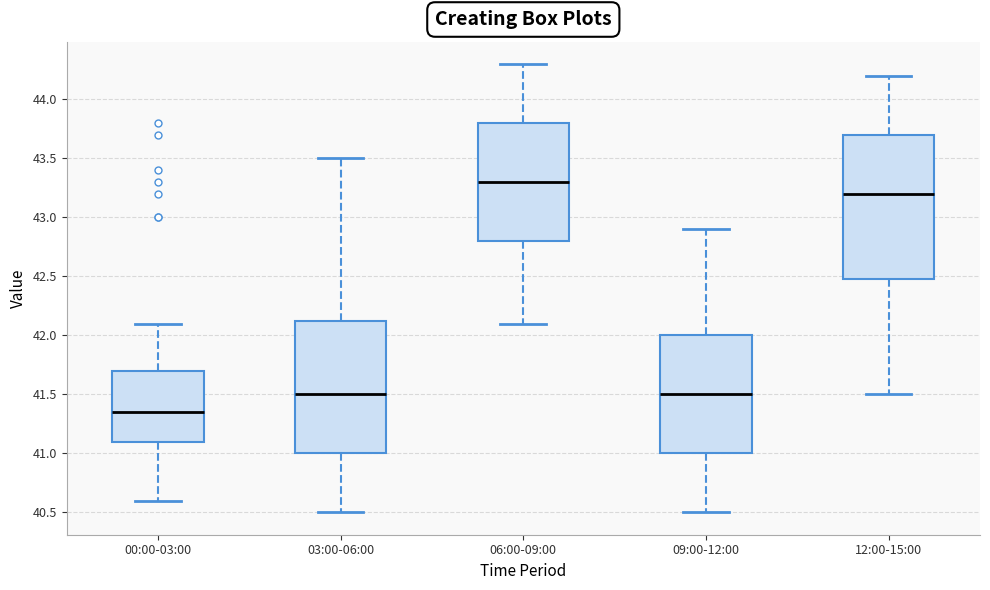

Comparing the boxes themselves (not the whiskers), which one is the tallest?

12:00-15:00